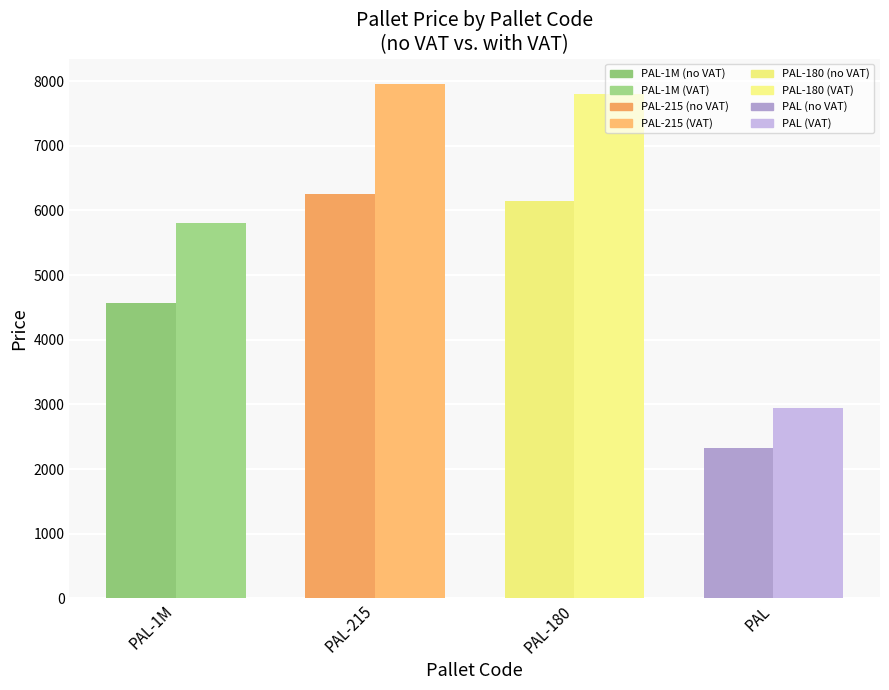

What position from the left is PAL?

4